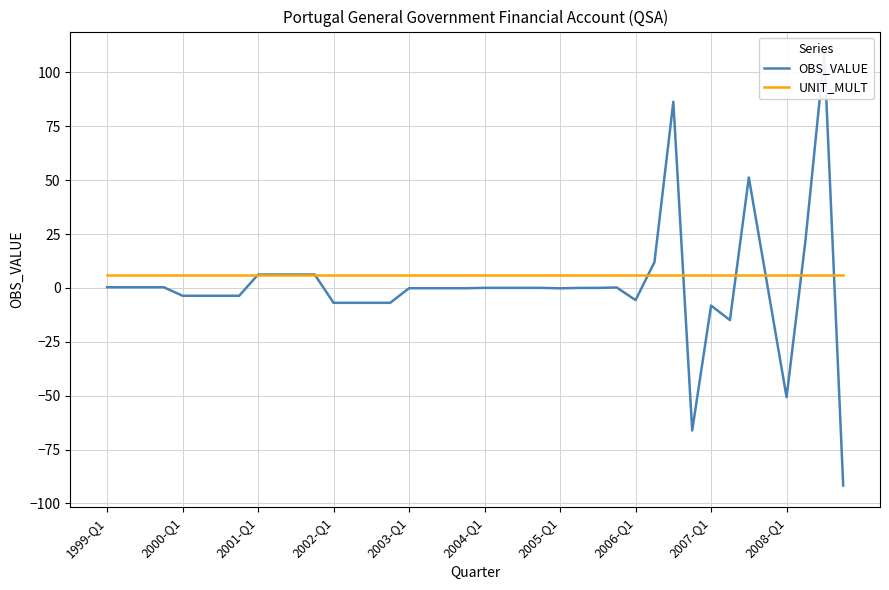

How many lines are shown in the chart?

2